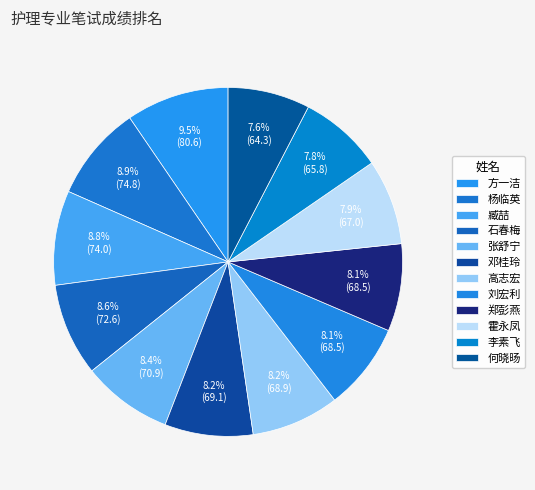

Count the number of slices in the pie.

12